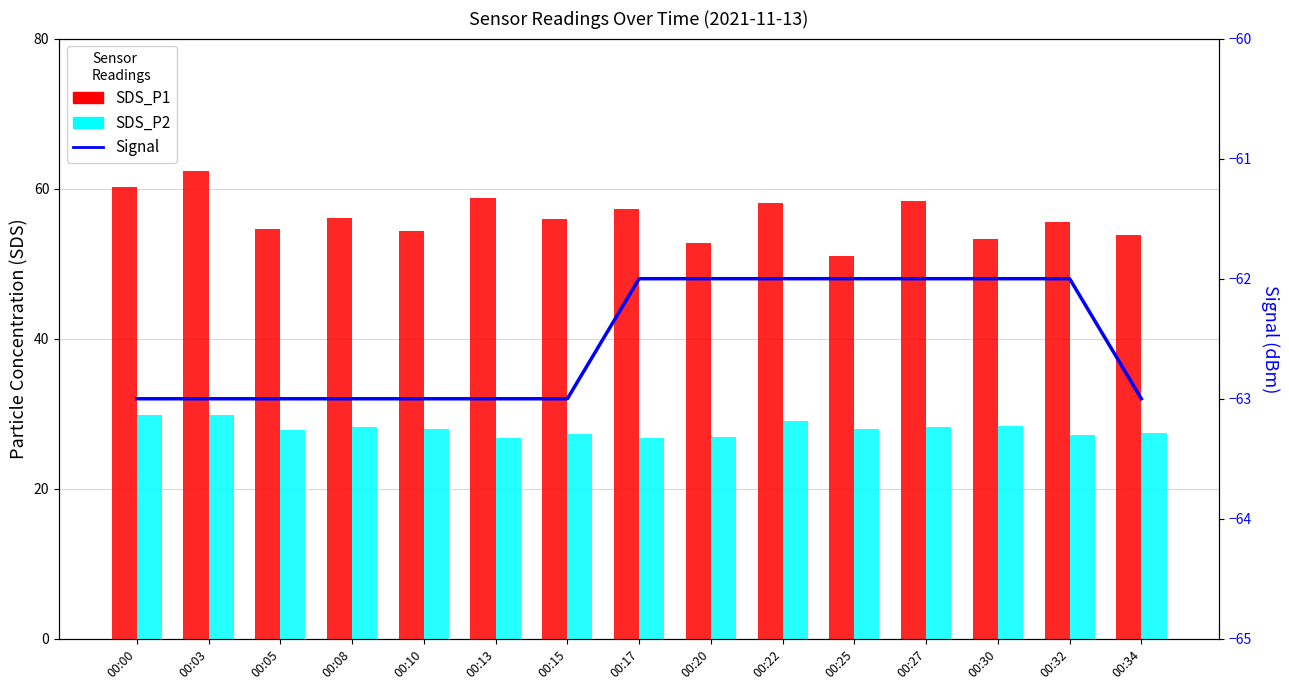

Rank the series at 00:17 from highest to lowest value.

SDS_P1, SDS_P2, Signal